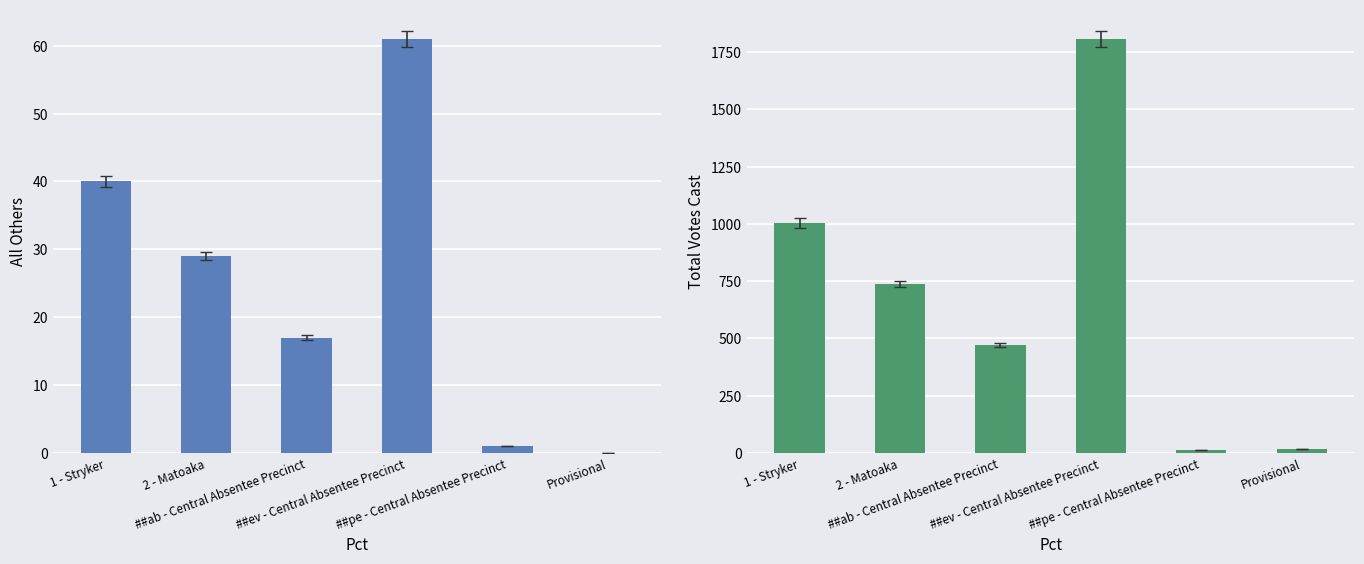

Between ##pe - Central Absentee Precinct and Provisional, which series saw the biggest shift?

Total Votes Cast